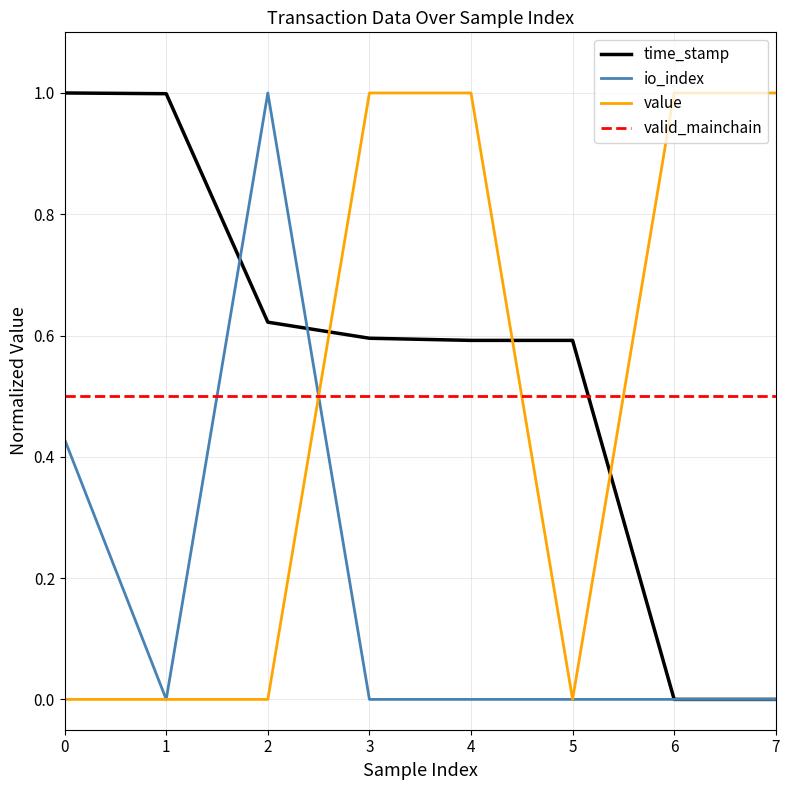

What is the sum of all valid_mainchain values?

4.0